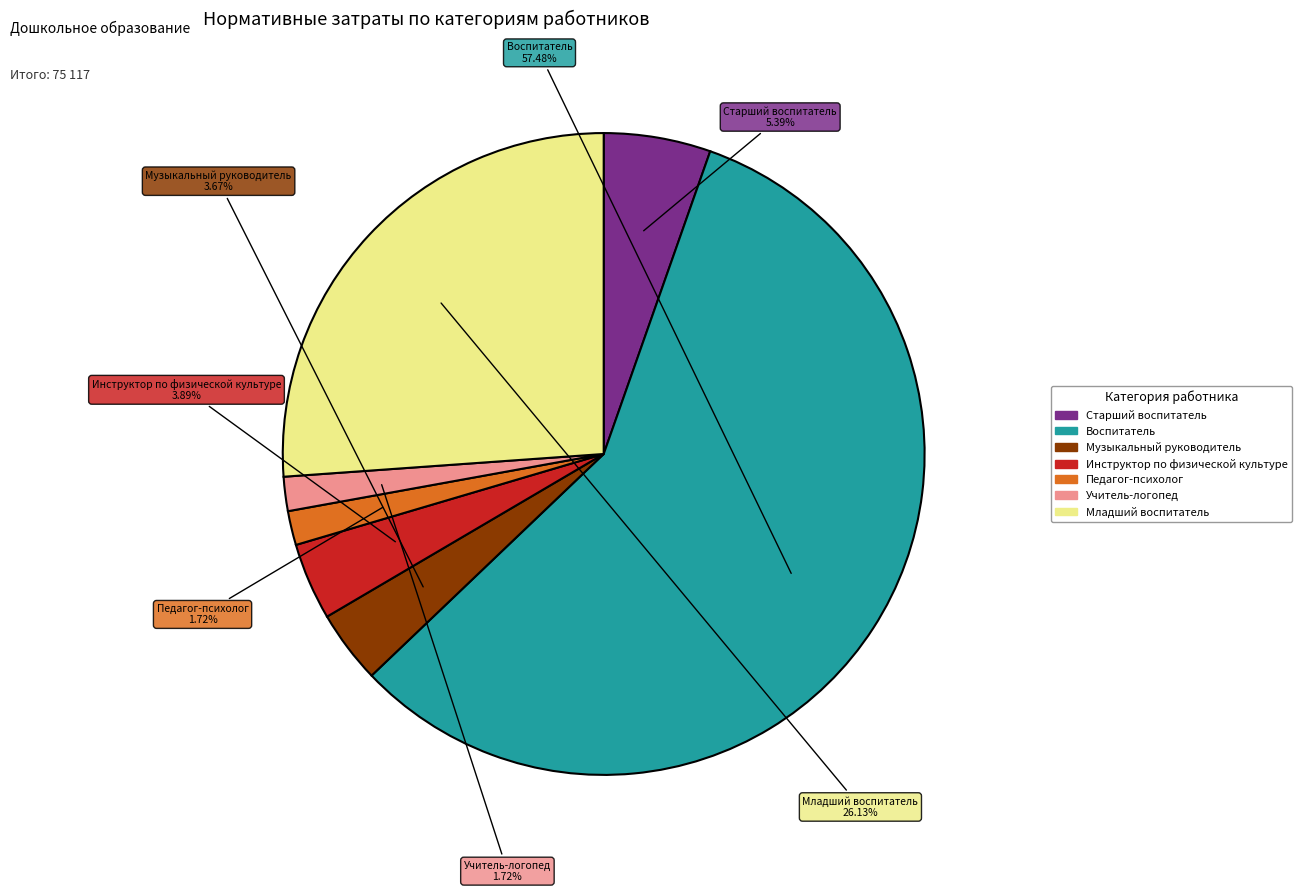

Does Воспитатель represent more than half of the total?

Yes